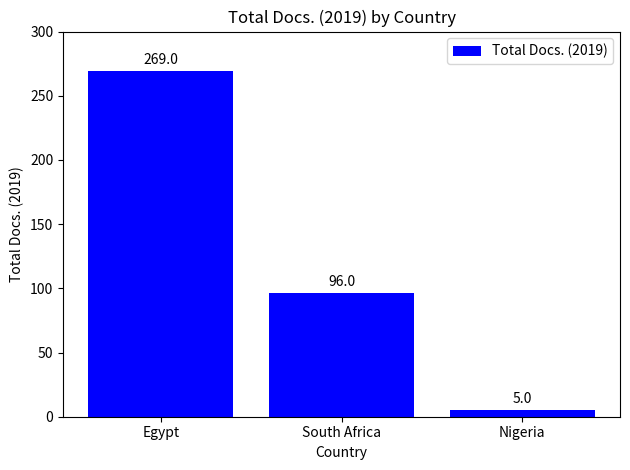

The chart shows a value of 96 at South Africa. True or false?

True